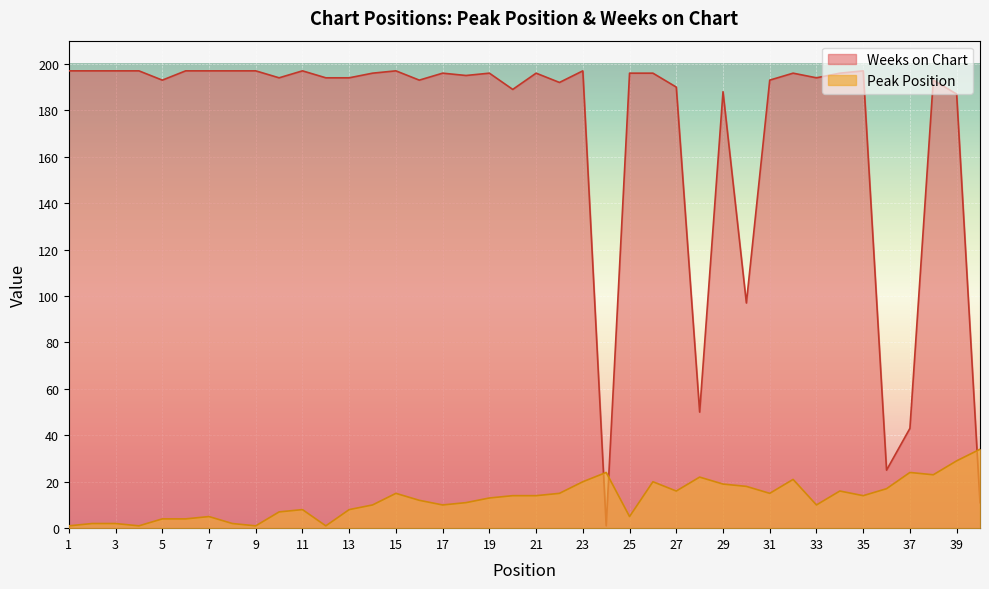

List the series in order of their overall mean, lowest first.

Peak Position, Weeks on Chart